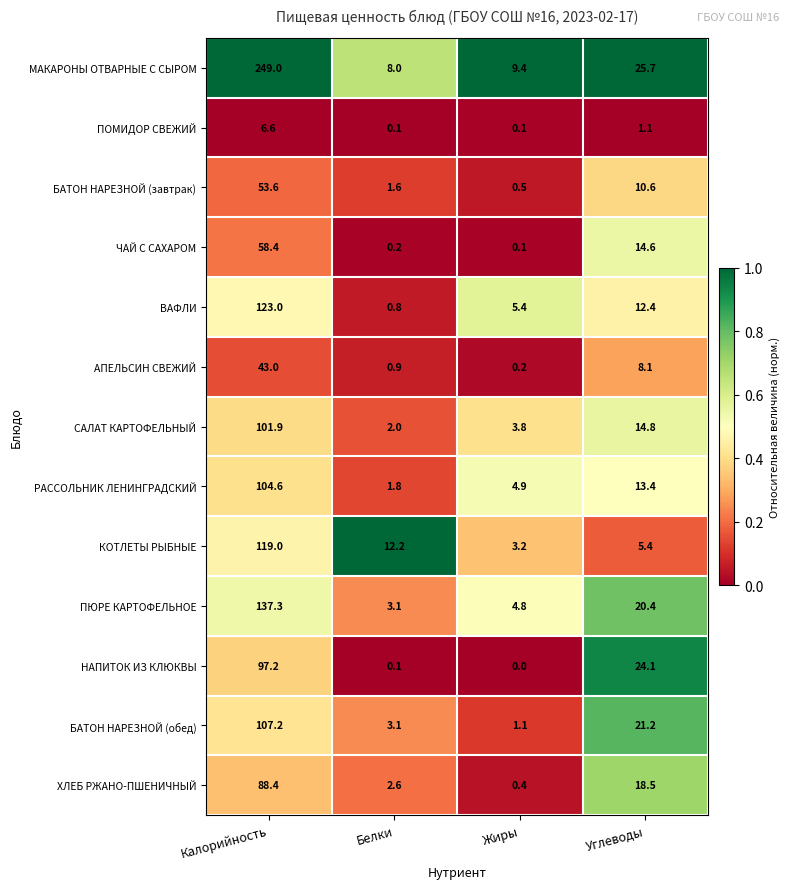

Which series changed the most between Белки and Углеводы?

НАПИТОК ИЗ КЛЮКВЫ